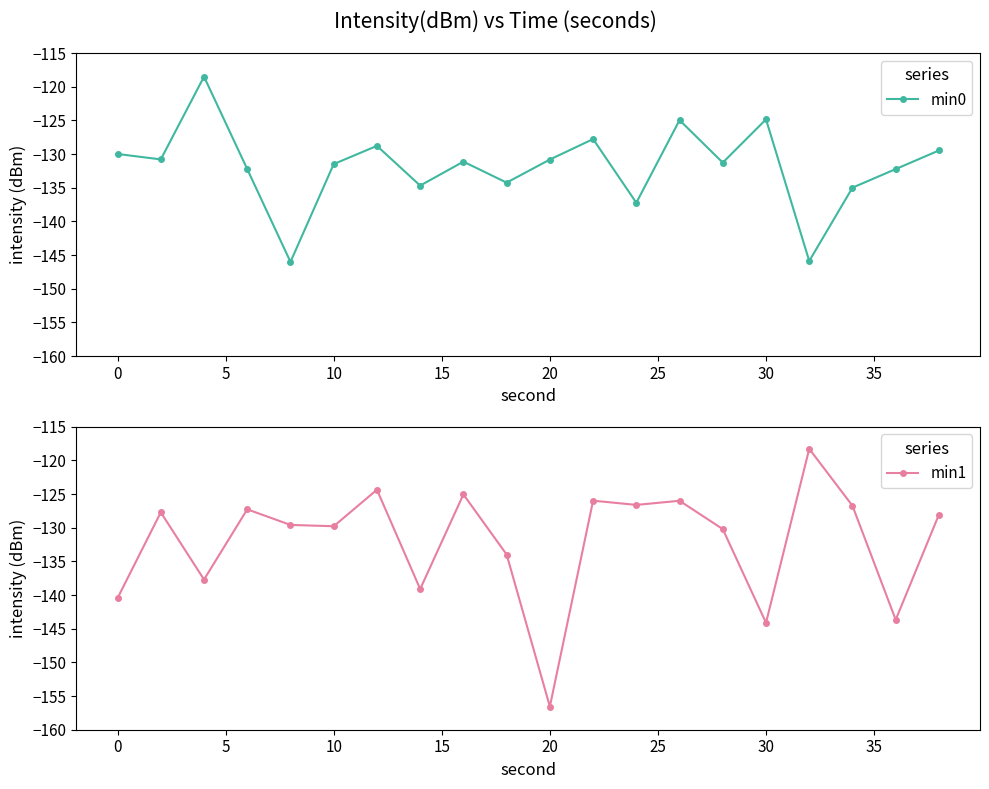

How many data points in min0 are less than -131?

11